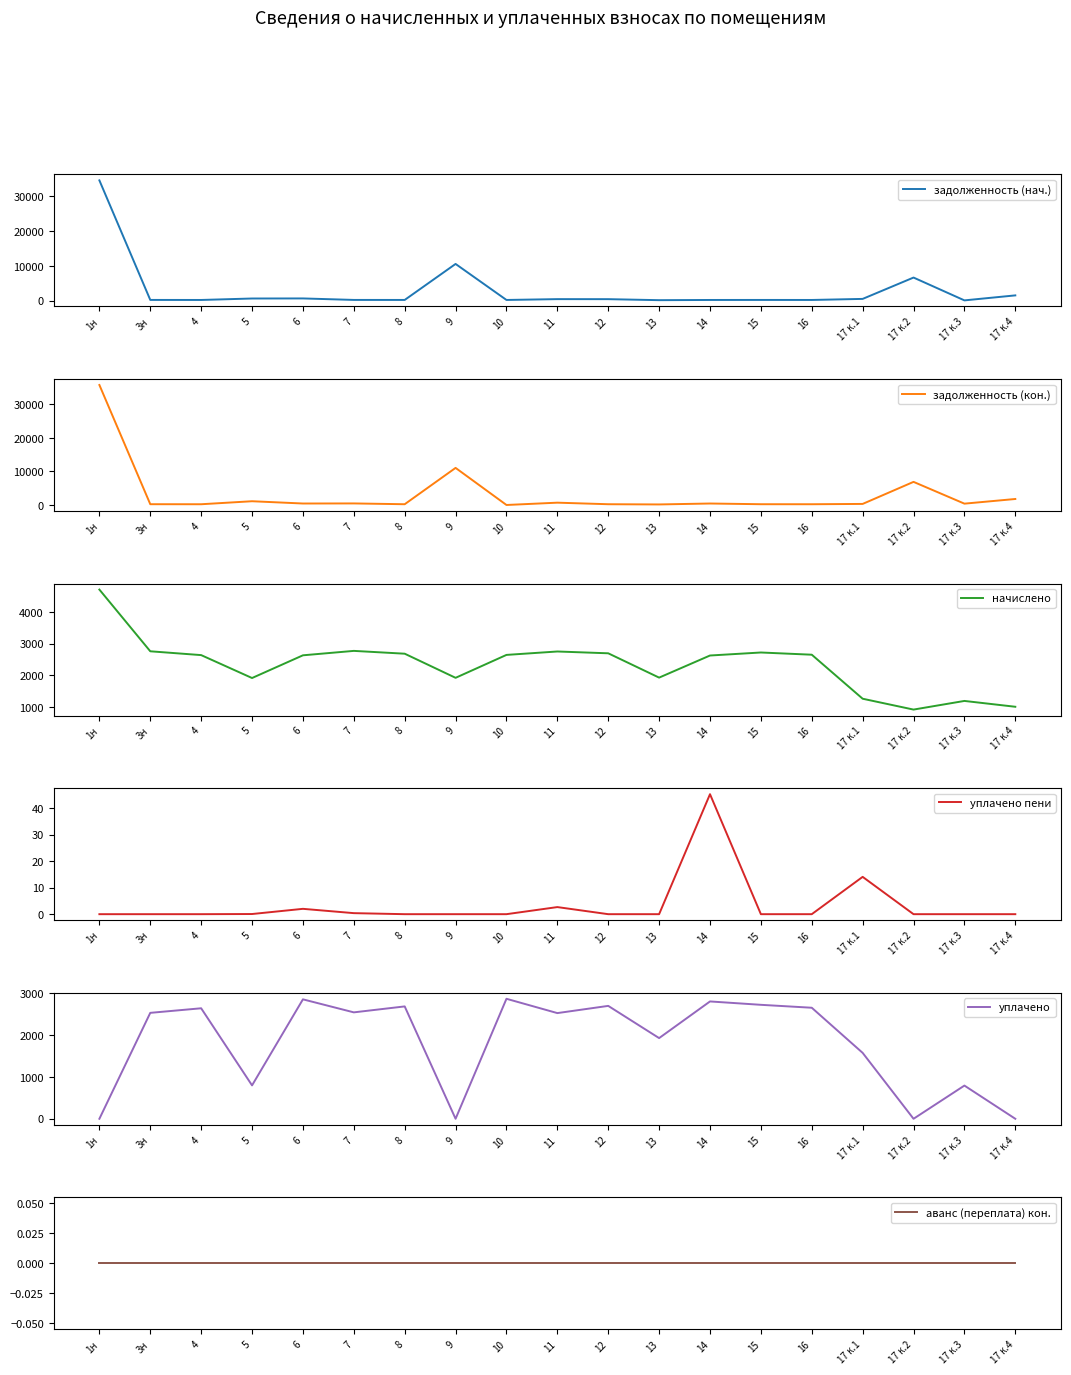

True or false: уплачено and аванс (переплата) кон. cross at least once.

False